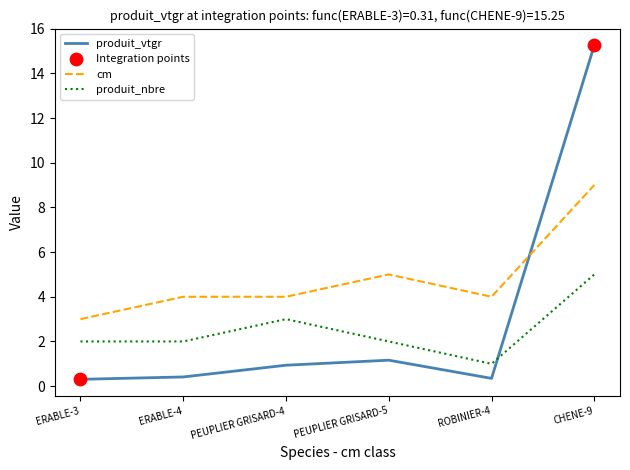

At which category is the sum across all series the highest?

CHENE-9